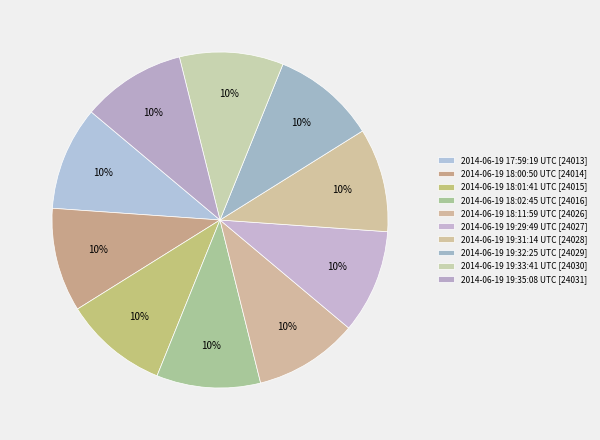

Does 2014-06-19 19:33:41 UTC [24030] account for over 50% of the chart?

No